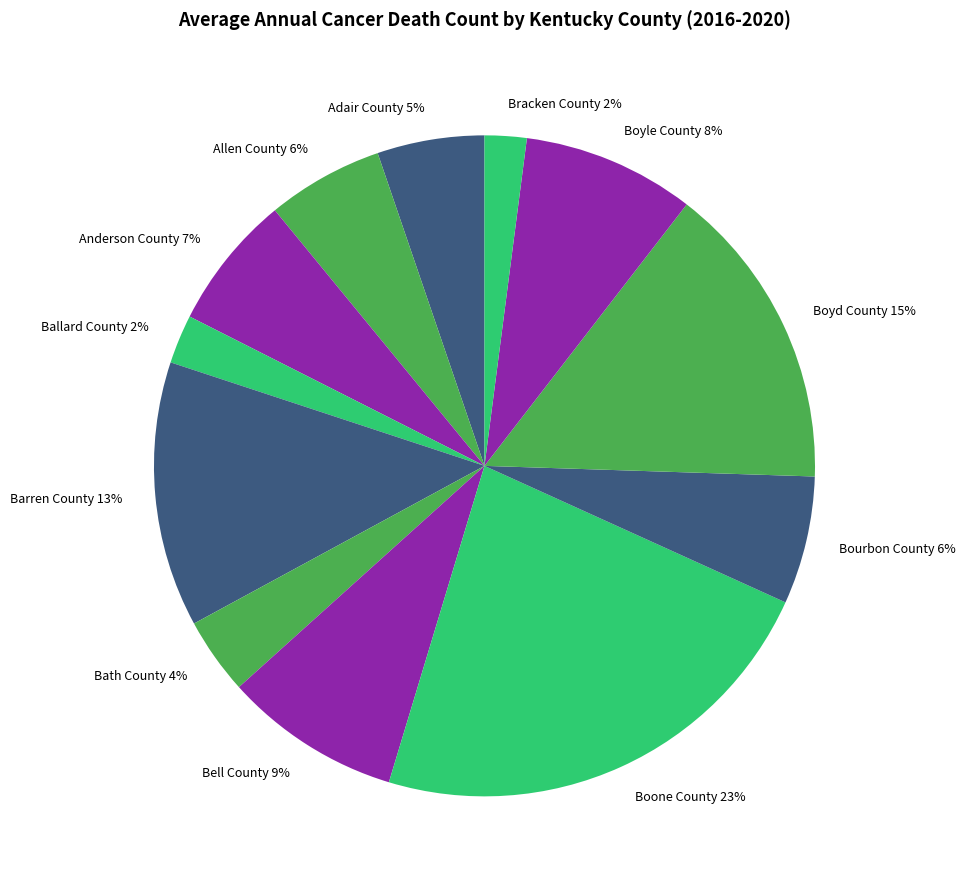

True or false: Boone County accounts for 31% of the total.

False